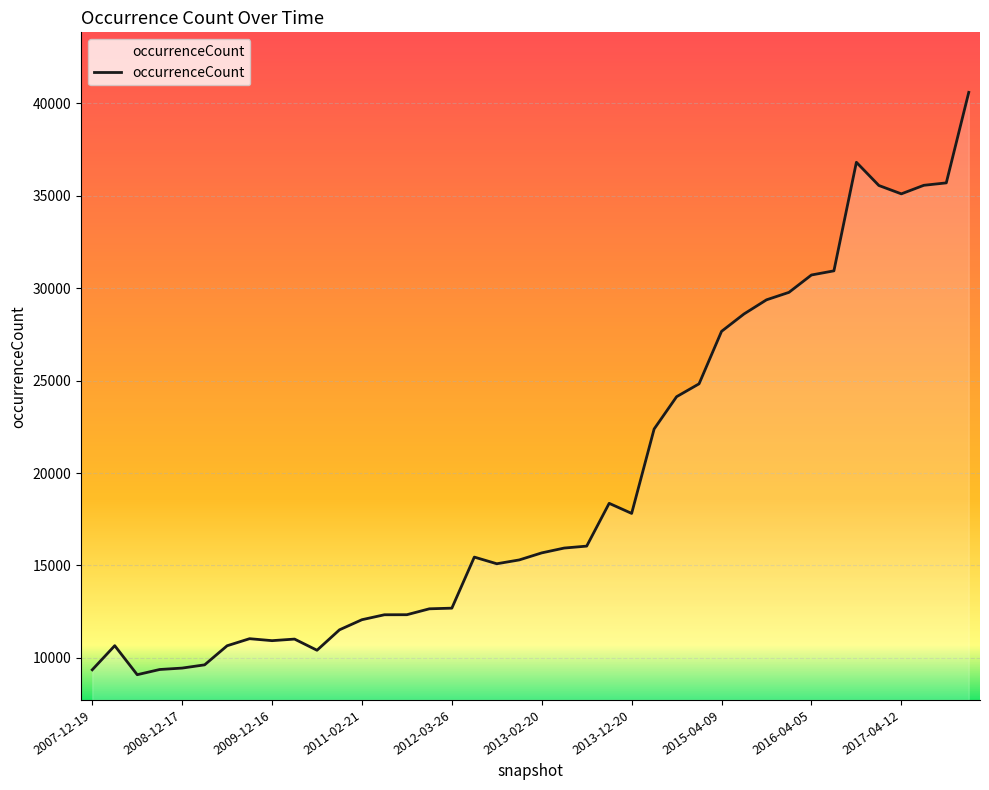

What is the greatest value displayed?

40580